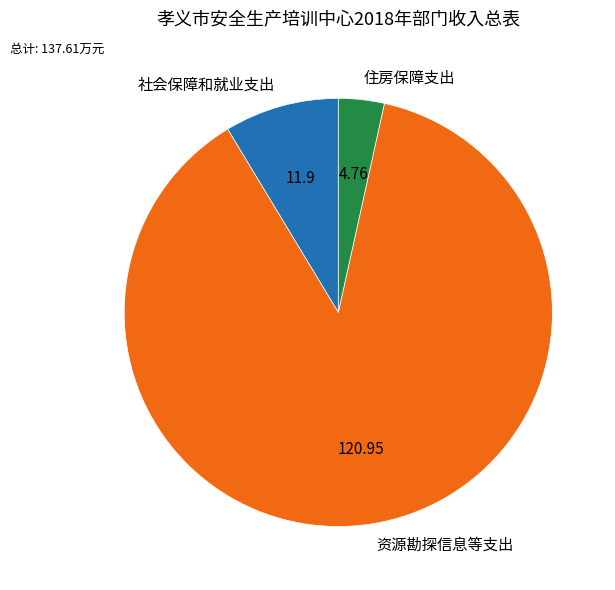

Which category has the biggest portion of the pie?

资源勘探信息等支出